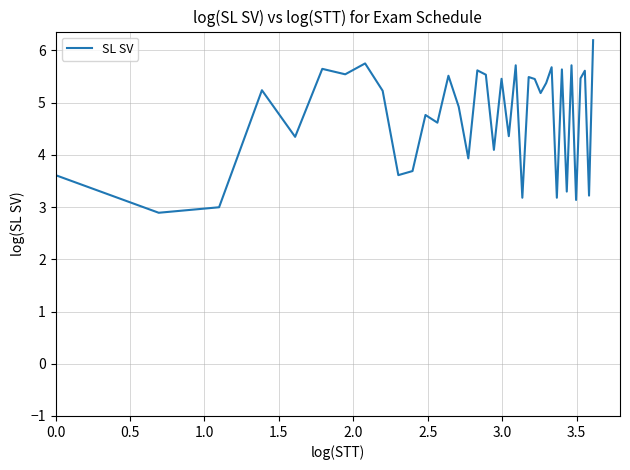

Count the number of data series in this chart.

1